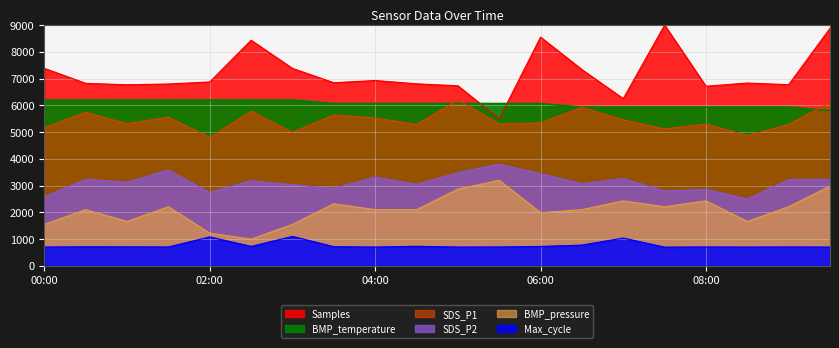

What is the lowest value of the SDS_P1 series?

4800.0